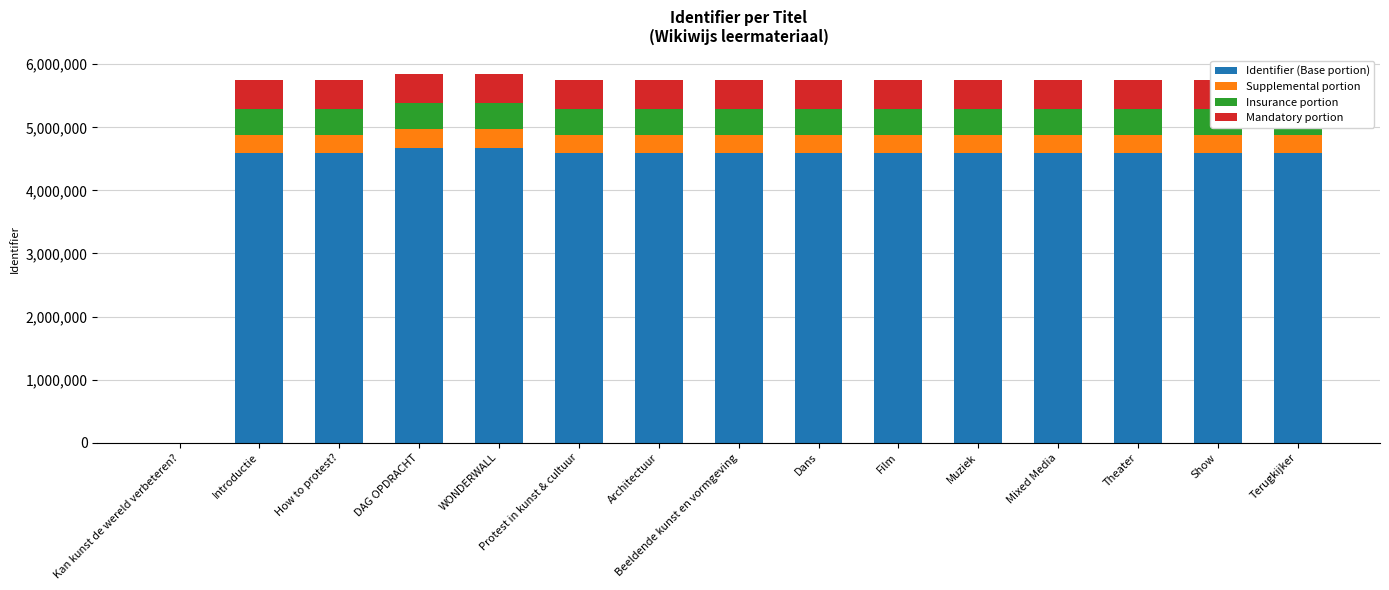

What are all the series names shown in the legend?

Identifier (Base portion), Supplemental portion, Insurance portion, Mandatory portion